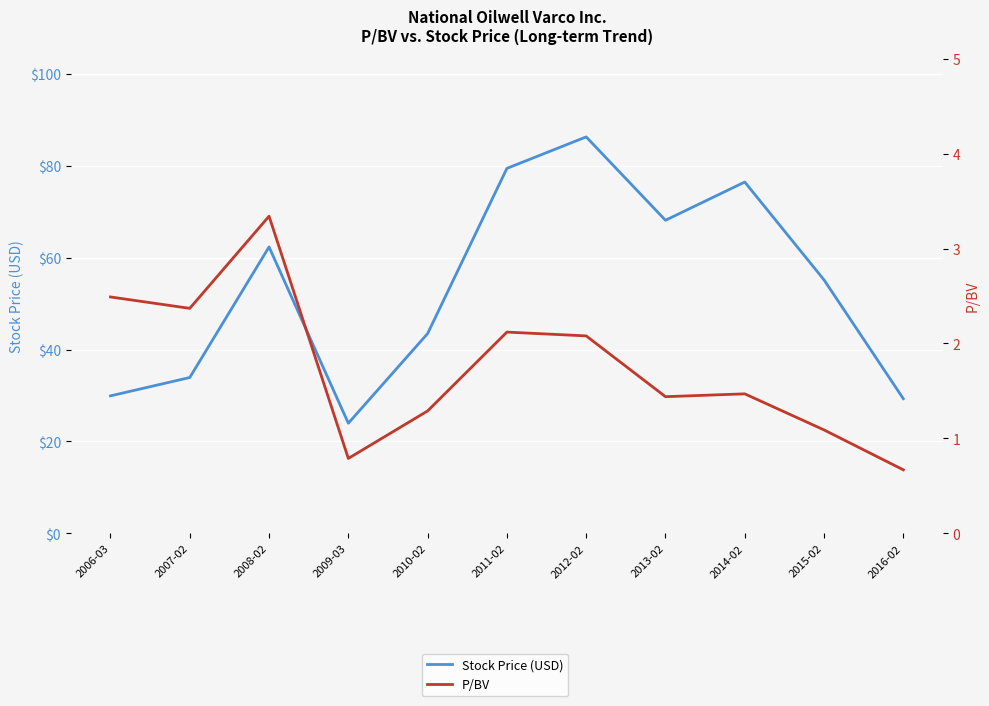

True or false: Stock Price (USD) and P/BV intersect in this chart.

False